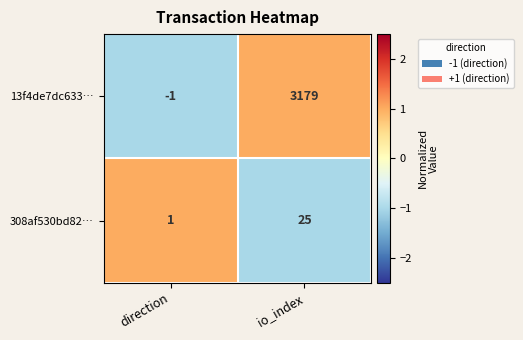

Rank the series at direction from lowest to highest value.

13f4de7dc633…, 308af530bd82…